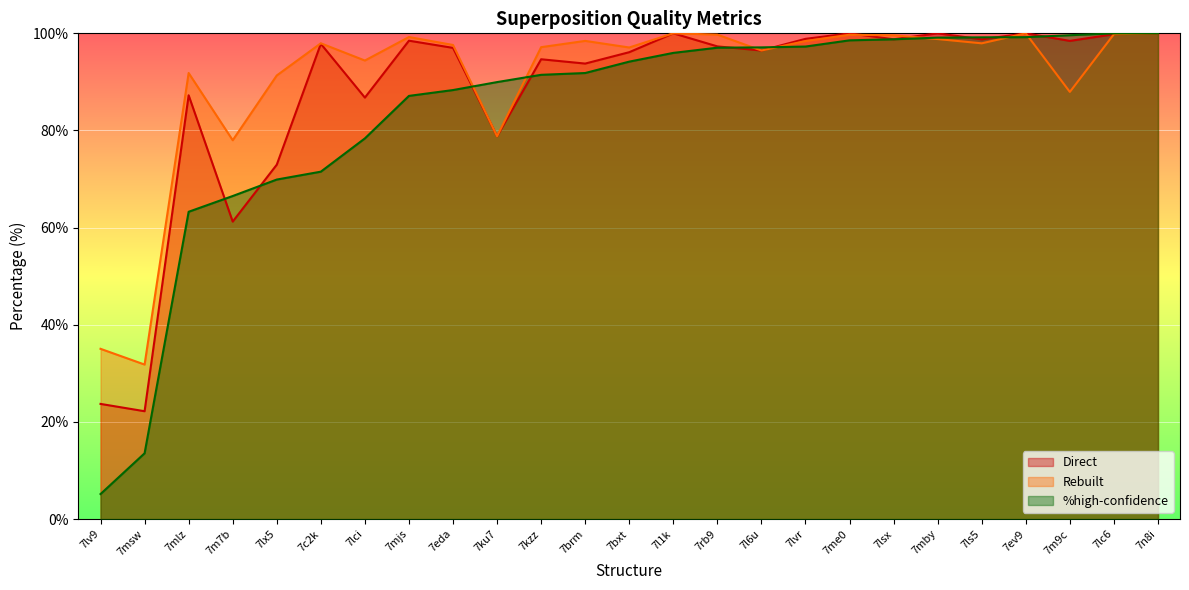

How many lines are shown in the chart?

3